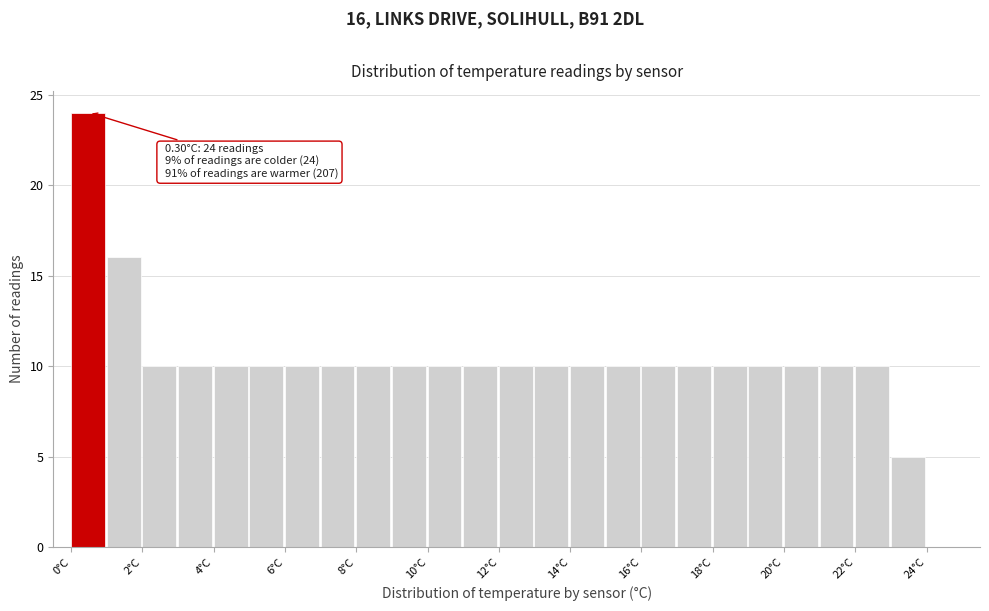

Over which range of the x-axis is the bar tallest?

0 to 1